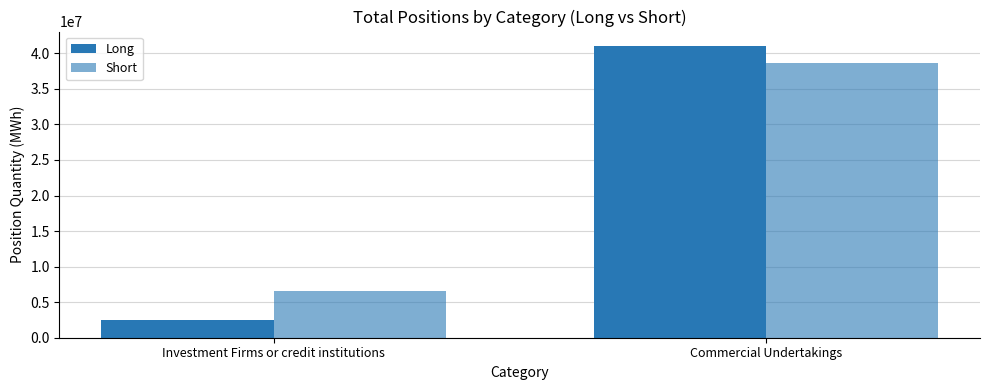

Rank the series at Commercial Undertakings from highest to lowest value.

Long, Short